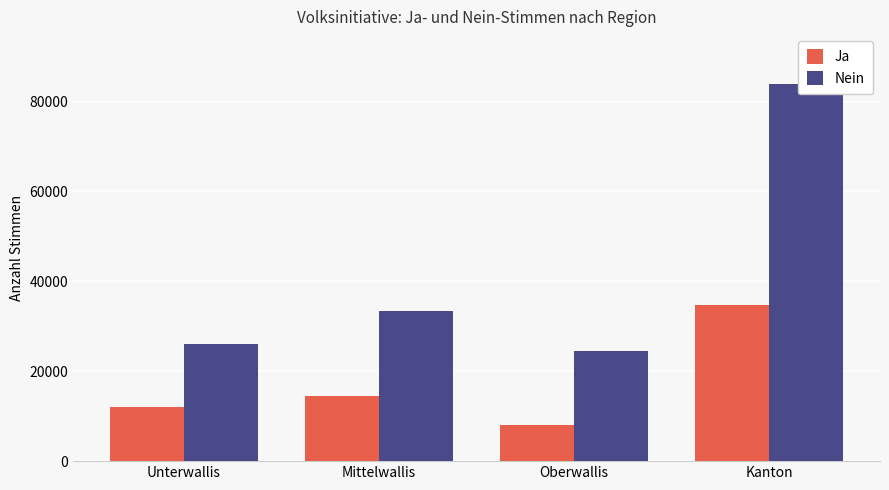

Reading left to right, transcribe all the data shown in this chart.

Ja: 11961	14552	8138	34651
Nein: 26104	33299	24448	83851